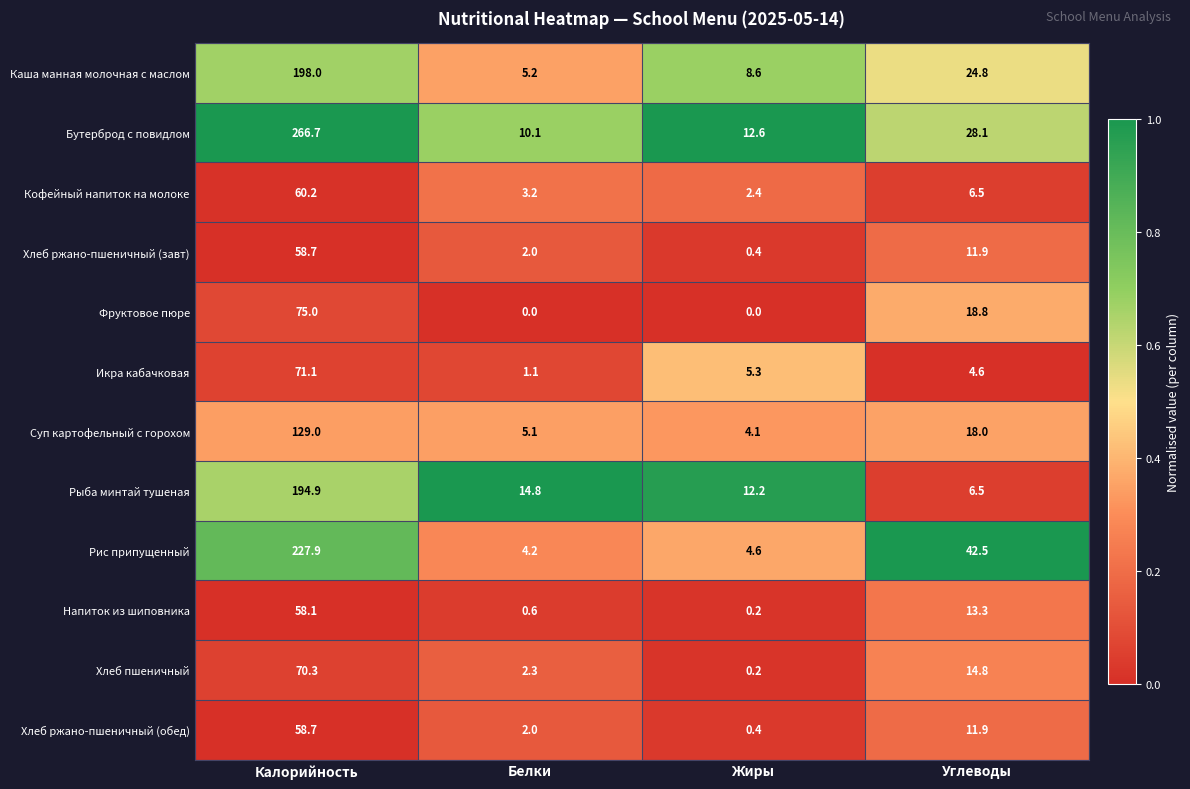

How many distinct data groups are displayed?

12